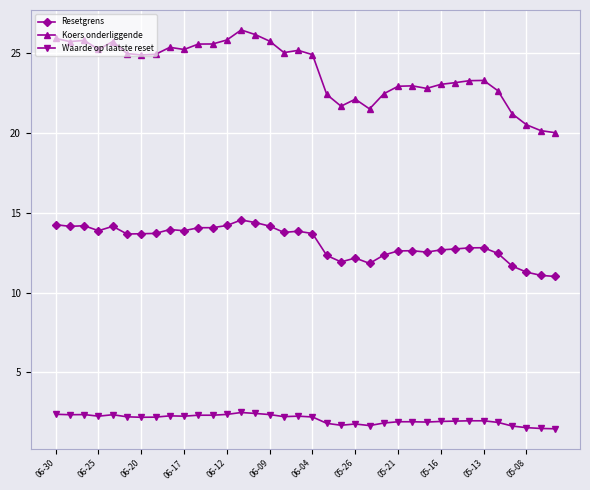

True or false: Waarde op laatste reset has more than 1 interior local peaks.

True